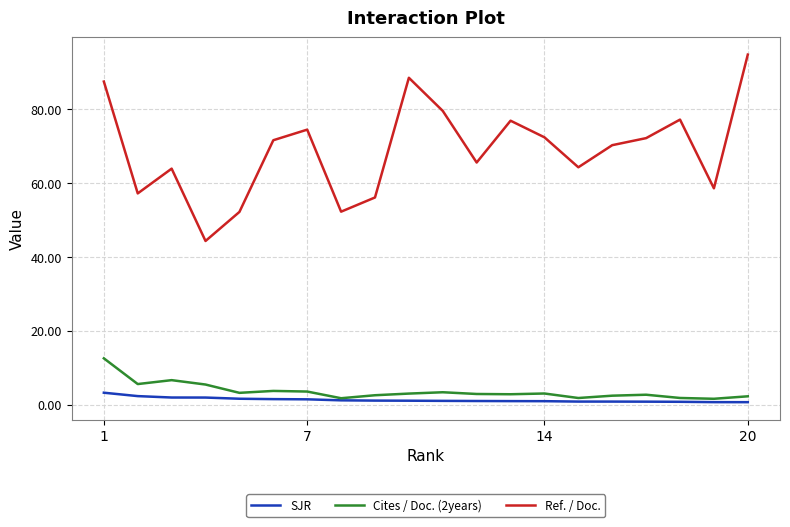

What is the lowest value of the Ref. / Doc. series?

44.3